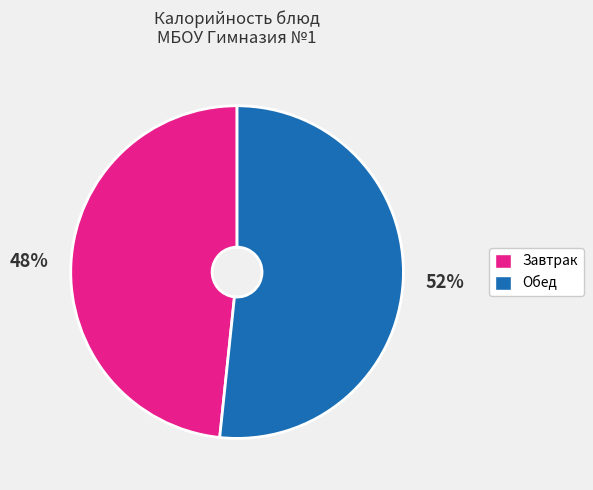

Does any single category account for the majority?

Yes